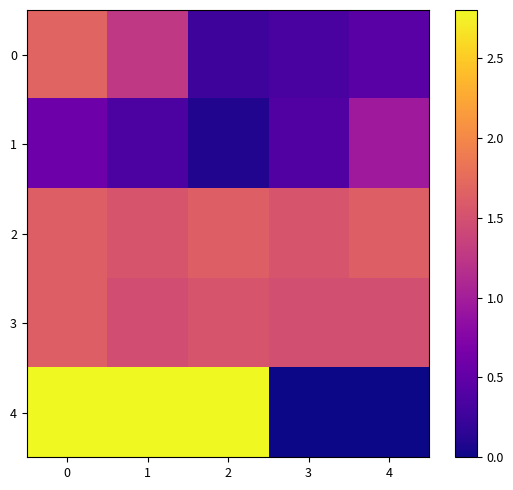

How many distinct data groups are displayed?

5